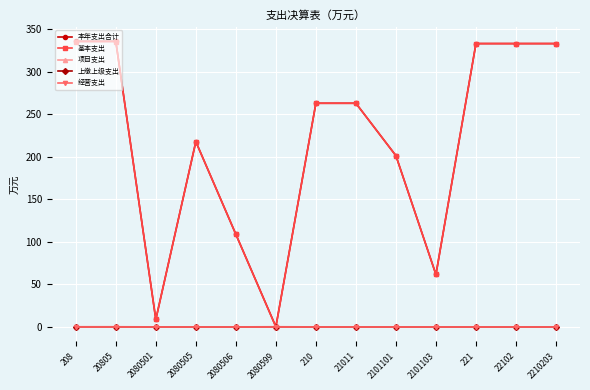

What are all the series names shown in the legend?

本年支出合计, 基本支出, 项目支出, 上缴上级支出, 经营支出